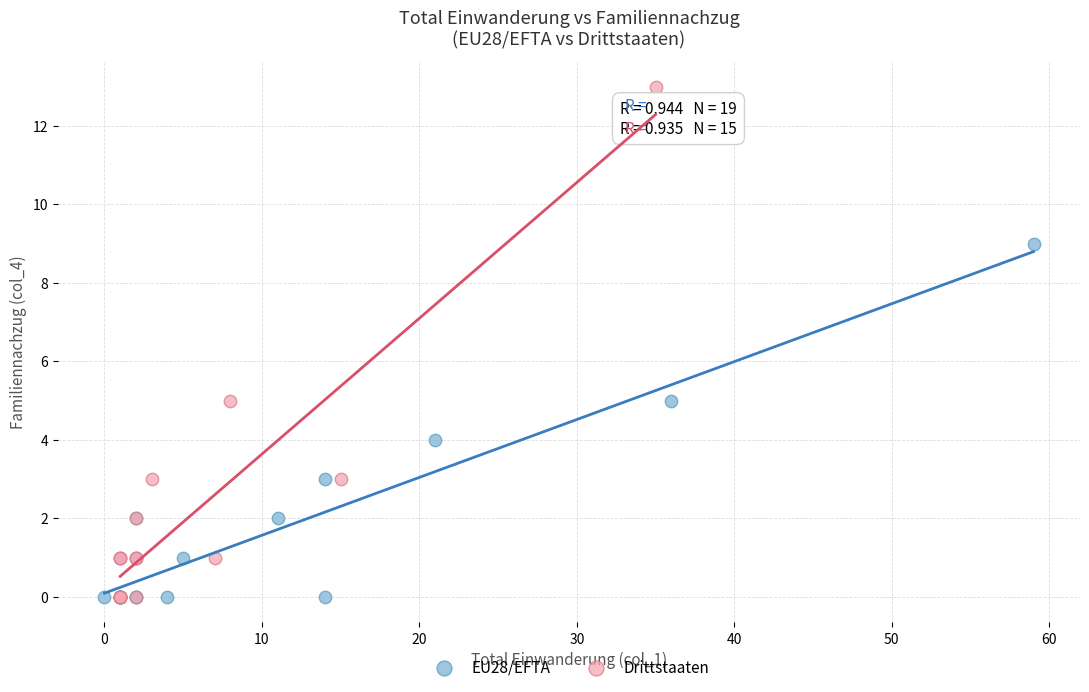

Which series has the largest Y range (max minus min)?

Drittstaaten